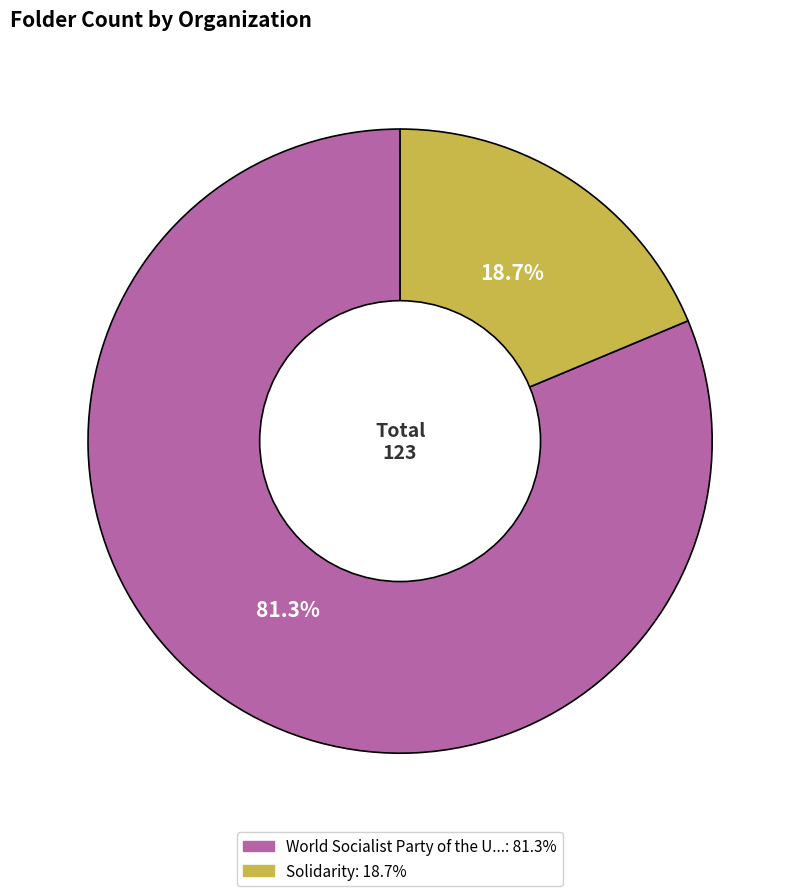

Does any single category account for the majority?

Yes